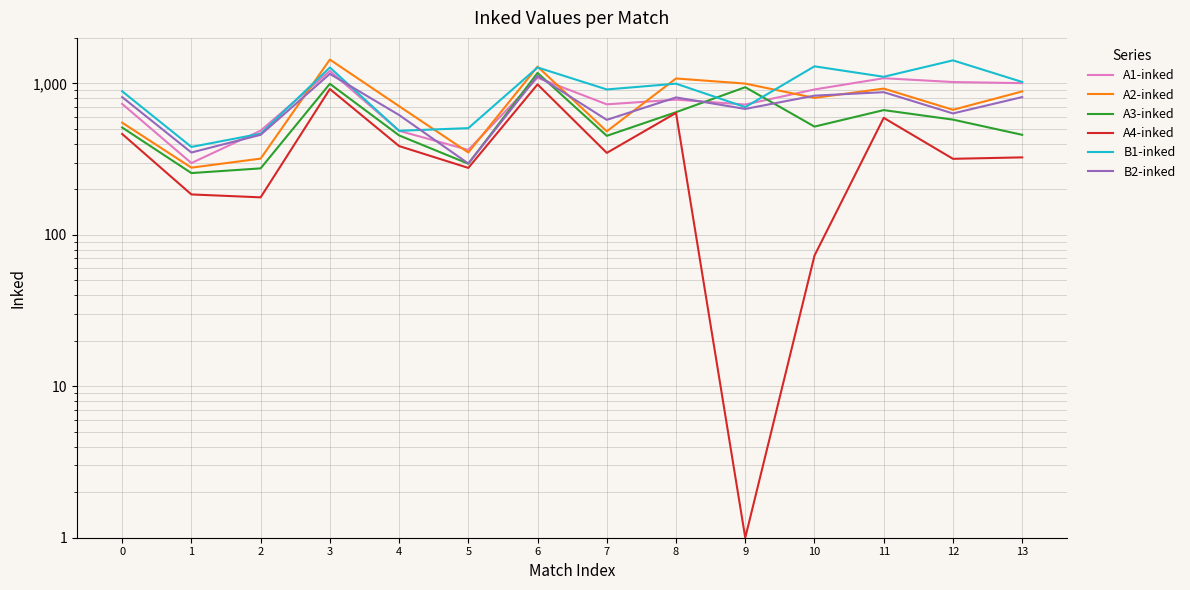

List the labels in order of B1-inked value, largest first.

12, 10, 6, 3, 11, 13, 8, 7, 0, 9, 5, 4, 2, 1